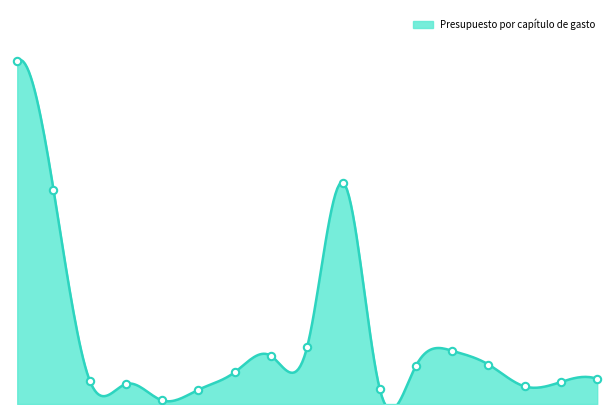

What is the change in value from FORTASEG 2018 to INFRAESTRUCTURA 2018?

+16695203.8